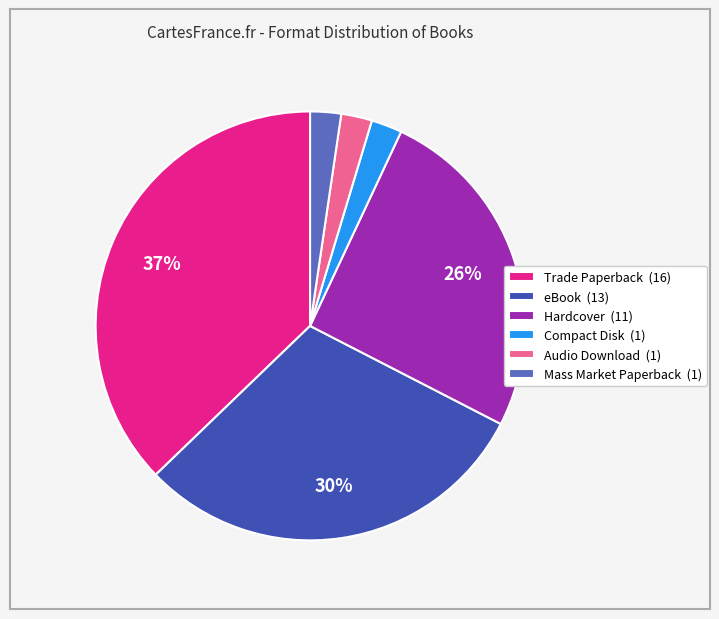

What percentage is the Mass Market Paperback slice, to the nearest percent?

2%